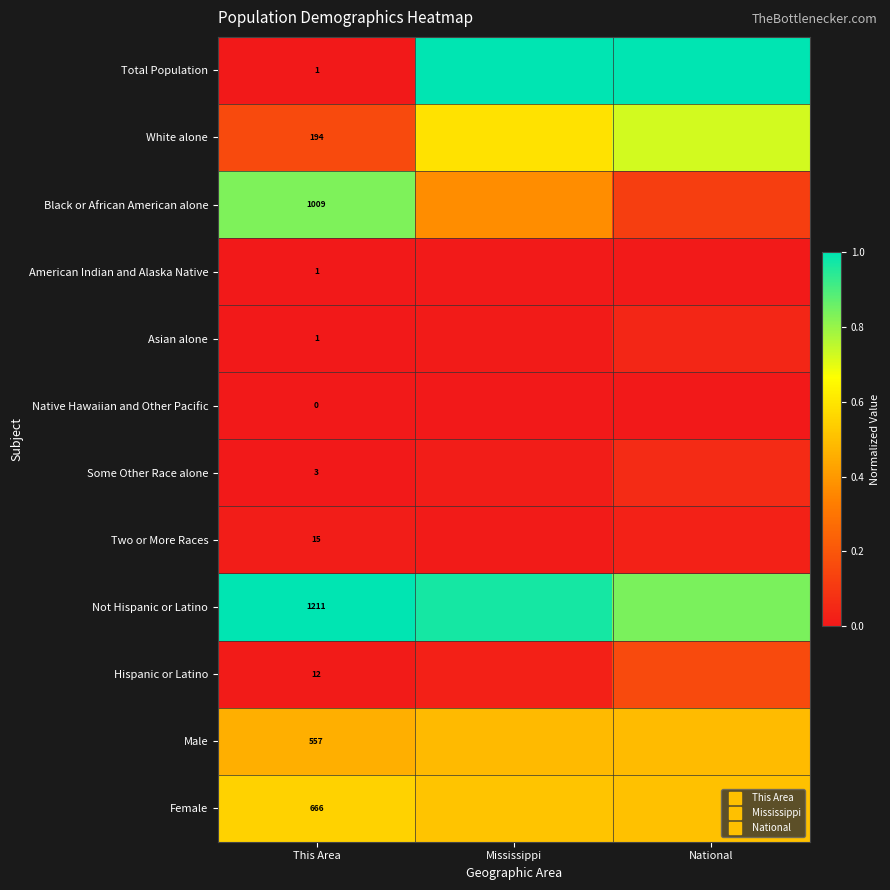

Count the number of categories in the chart.

3